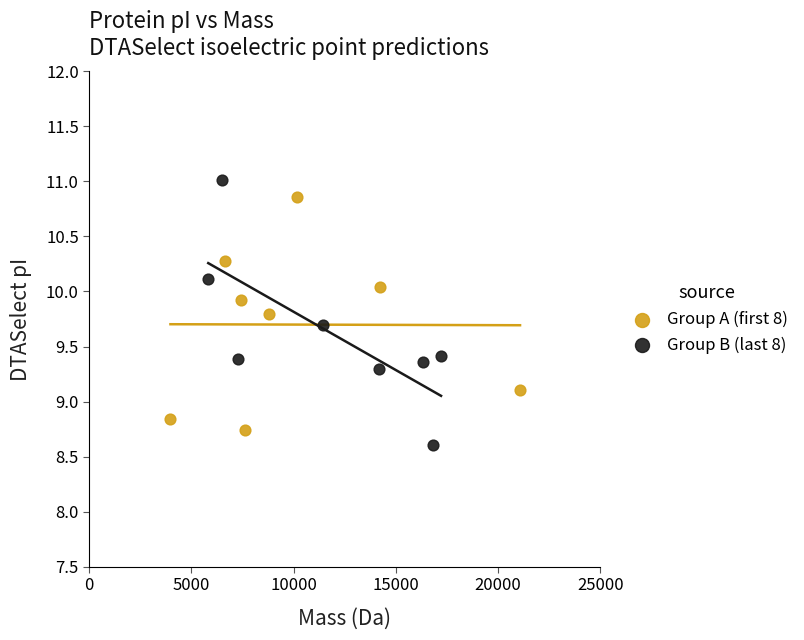

Which series has the largest Y range (max minus min)?

Group B (last 8)